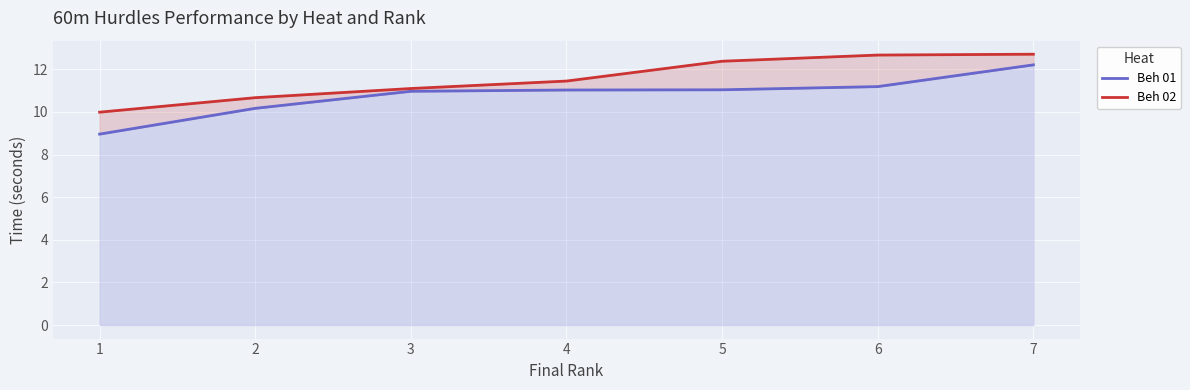

At which label is Beh 02 closest to 11?

3